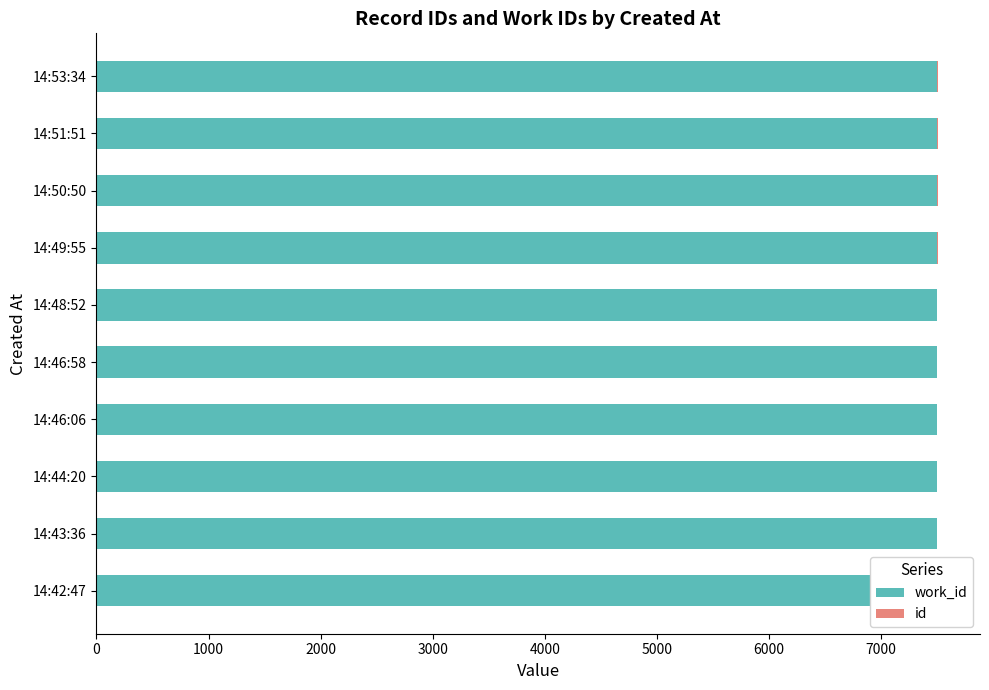

What position from the left is 1000?

2